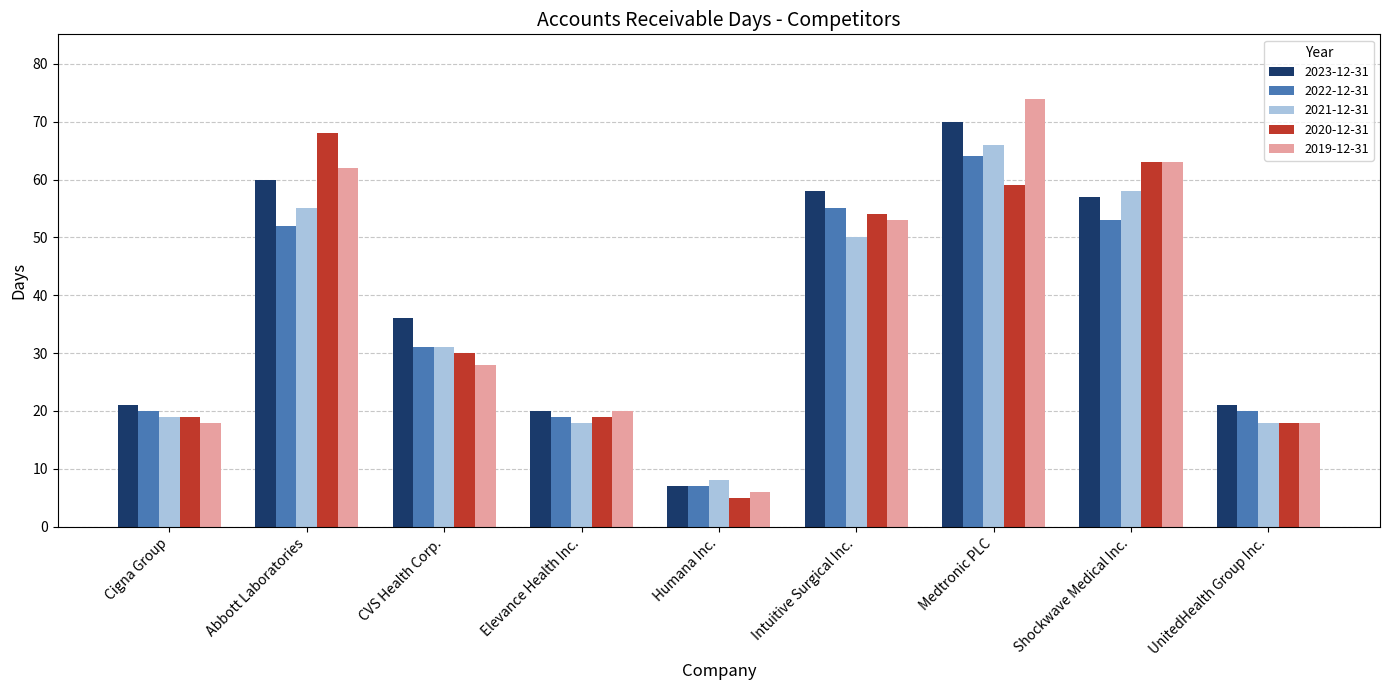

How many categories are shown in the chart?

9